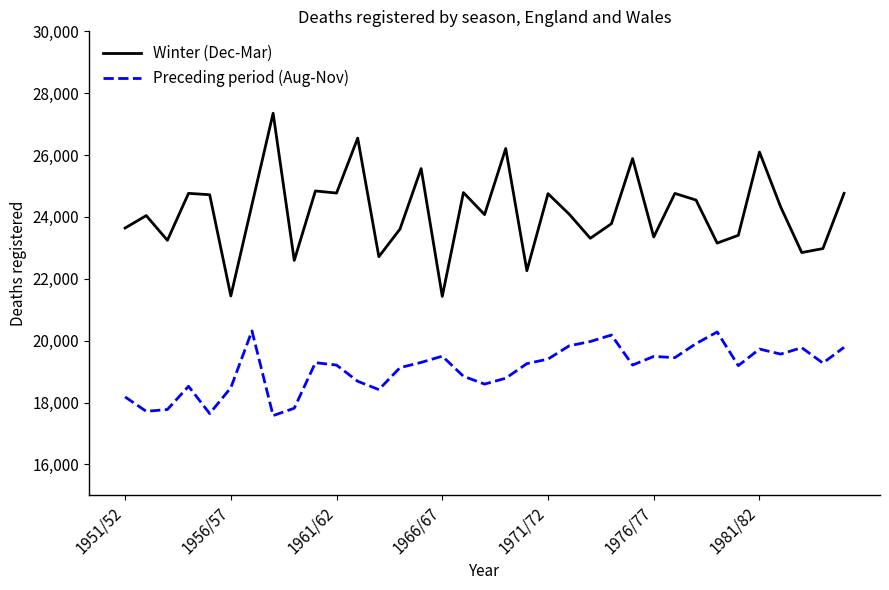

What is the smallest value displayed?

17577